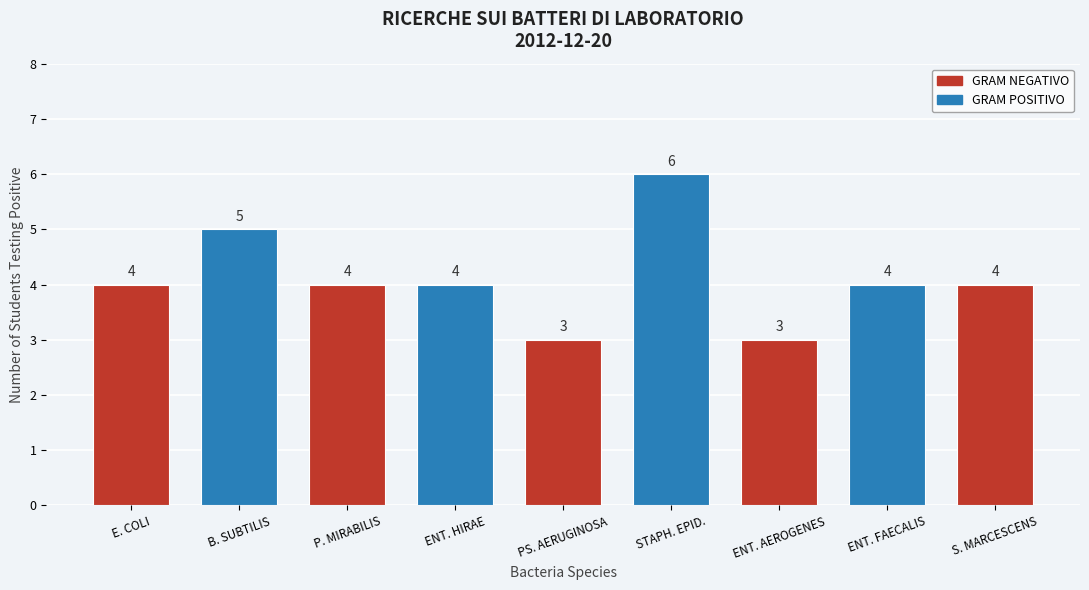

Reading left to right, extract all data points from this chart.

4	5	4	4	3	6	3	4	4